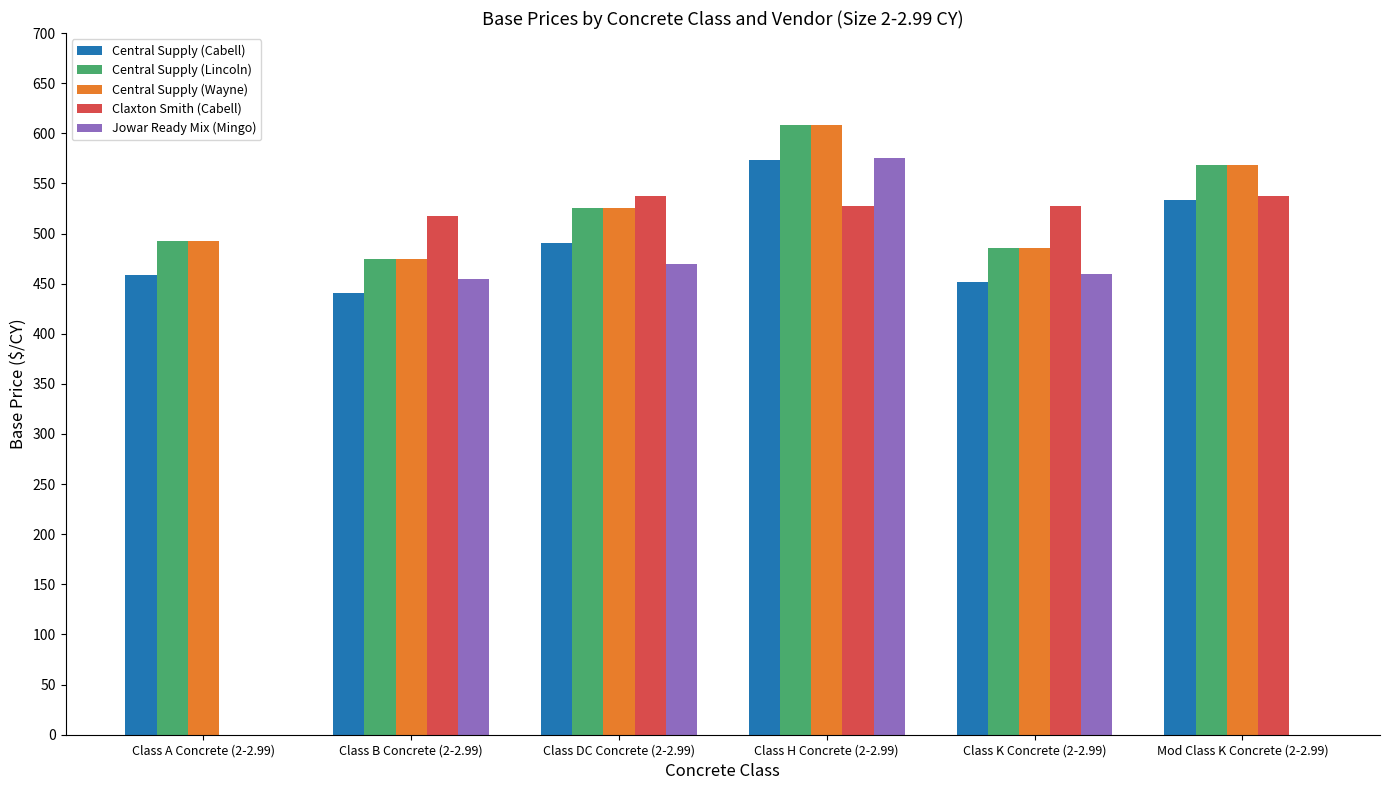

What is the spread (max minus min) of values at Class A Concrete (2-2.99)?

493.0